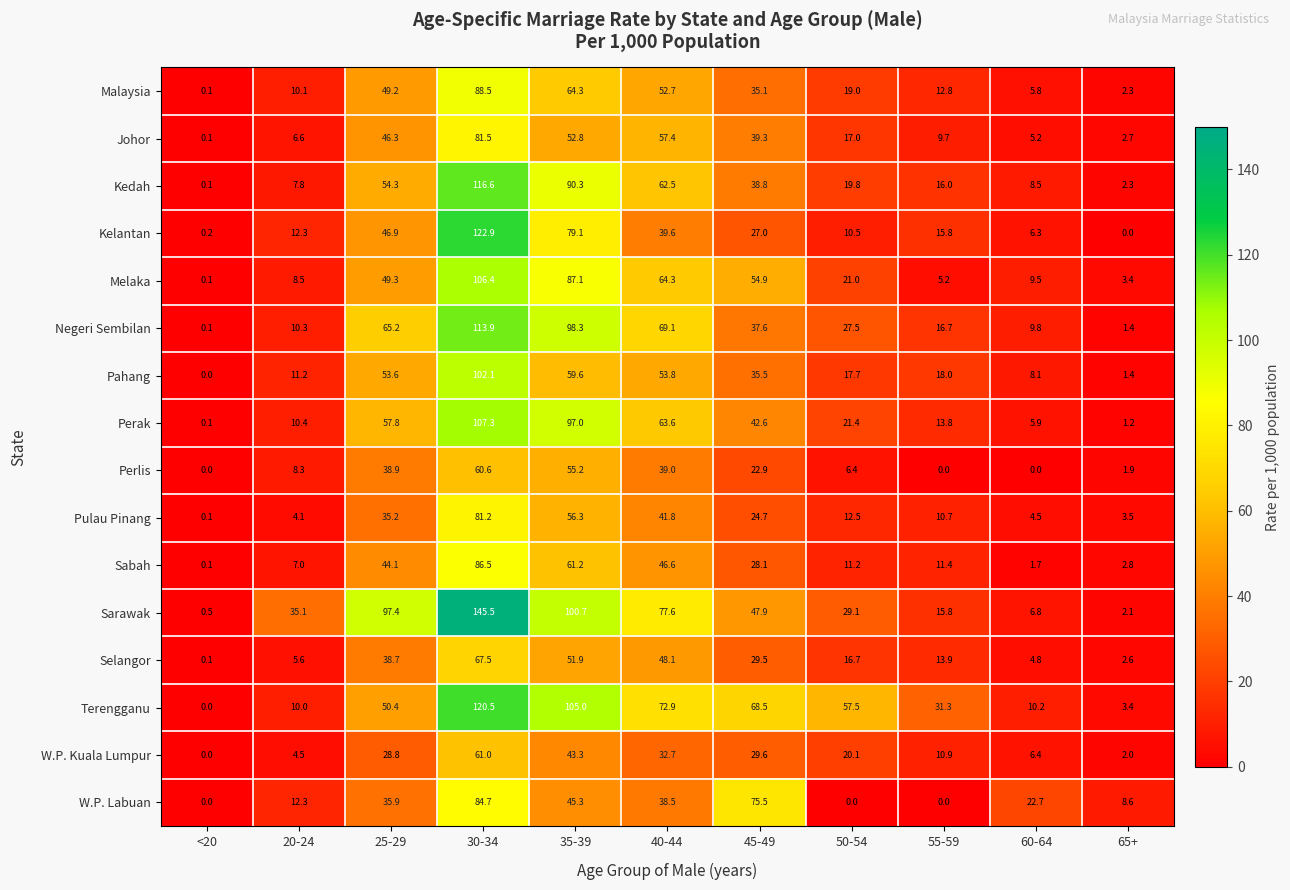

What is the sum of the Kelantan values at <20 and 40-44?

39.8